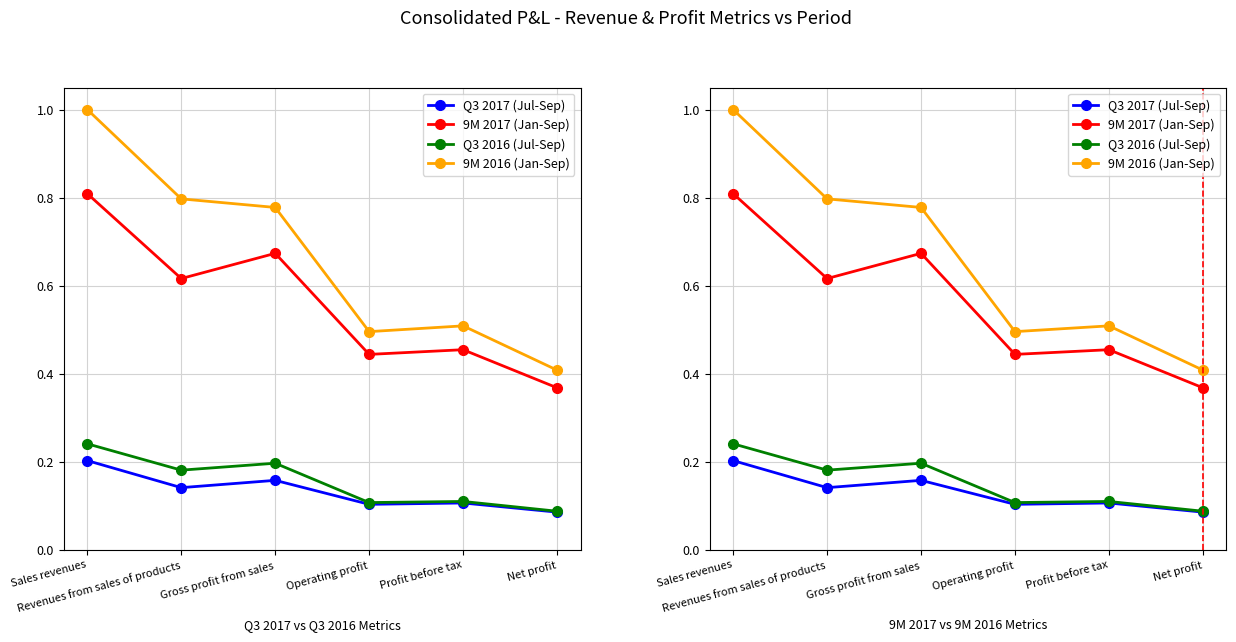

True or false: Q3 2017 (Jul-Sep) and 9M 2016 (Jan-Sep) cross at least once.

False